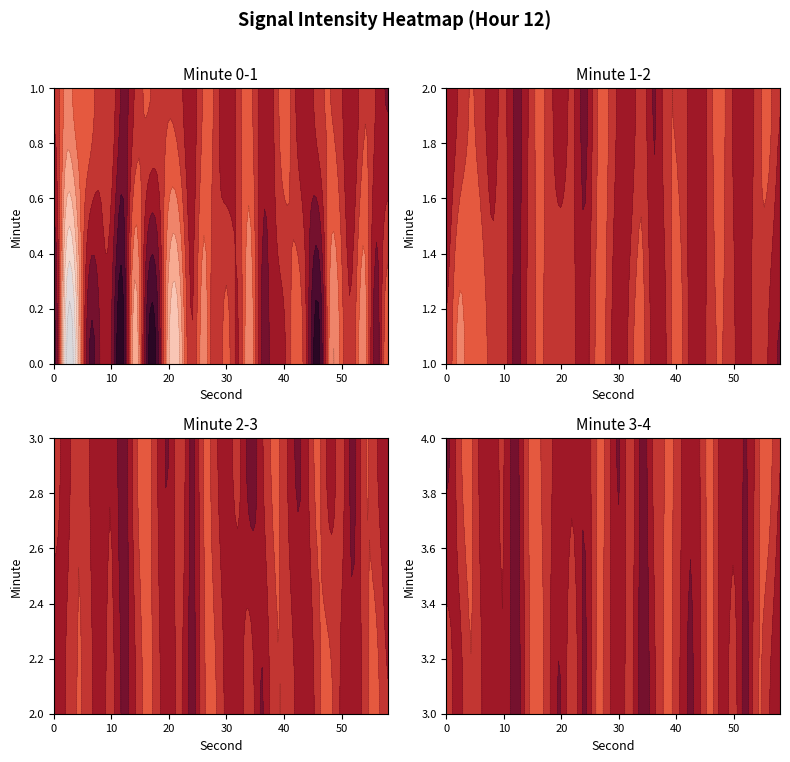

Rank the categories by minute_0 value from lowest to highest.

2, 4, 20, 14, 22, 34, 54, 26, 48, 58, 42, 50, 30, 52, 28, 24, 32, 40, 44, 38, 8, 36, 10, 56, 6, 16, 18, 0, 12, 46